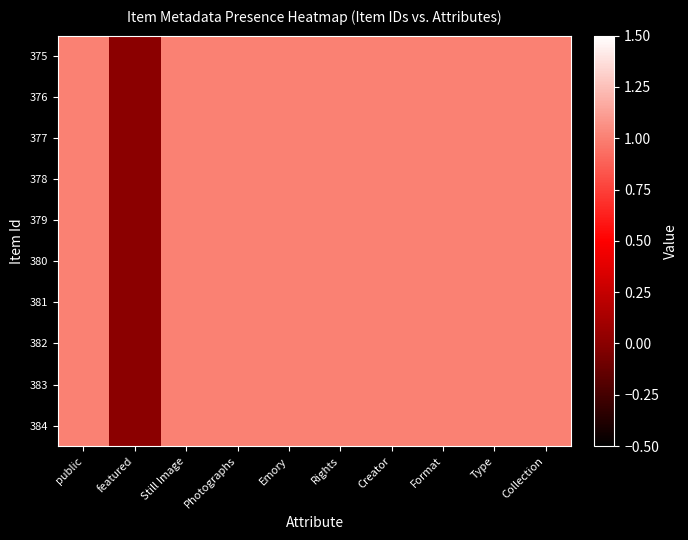

At which category is the sum across all series the highest?

public